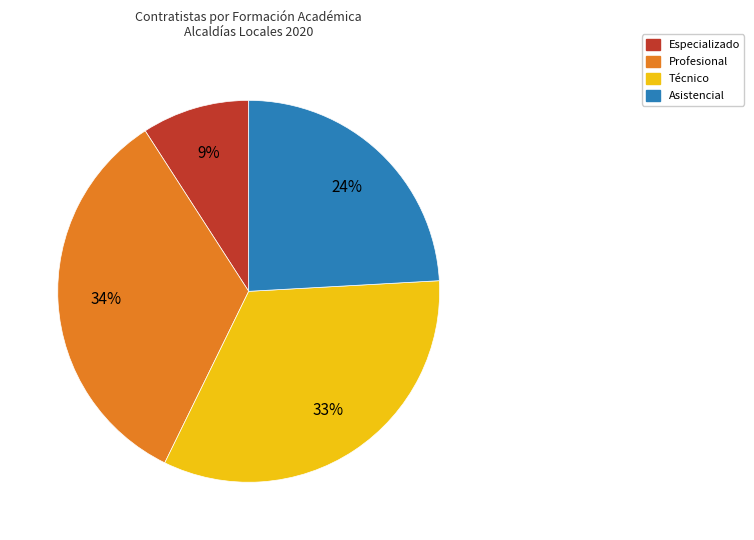

Is there any slice that represents more than half of the pie?

No